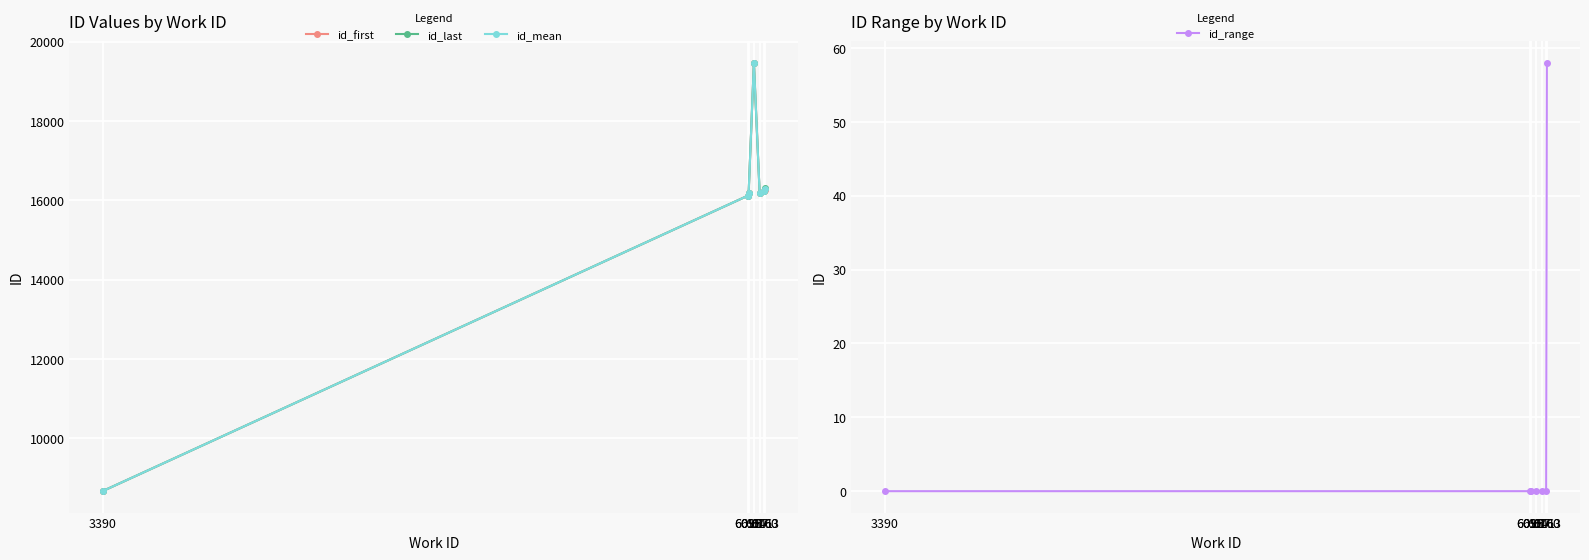

True or false: id_mean and id_first intersect in this chart.

False